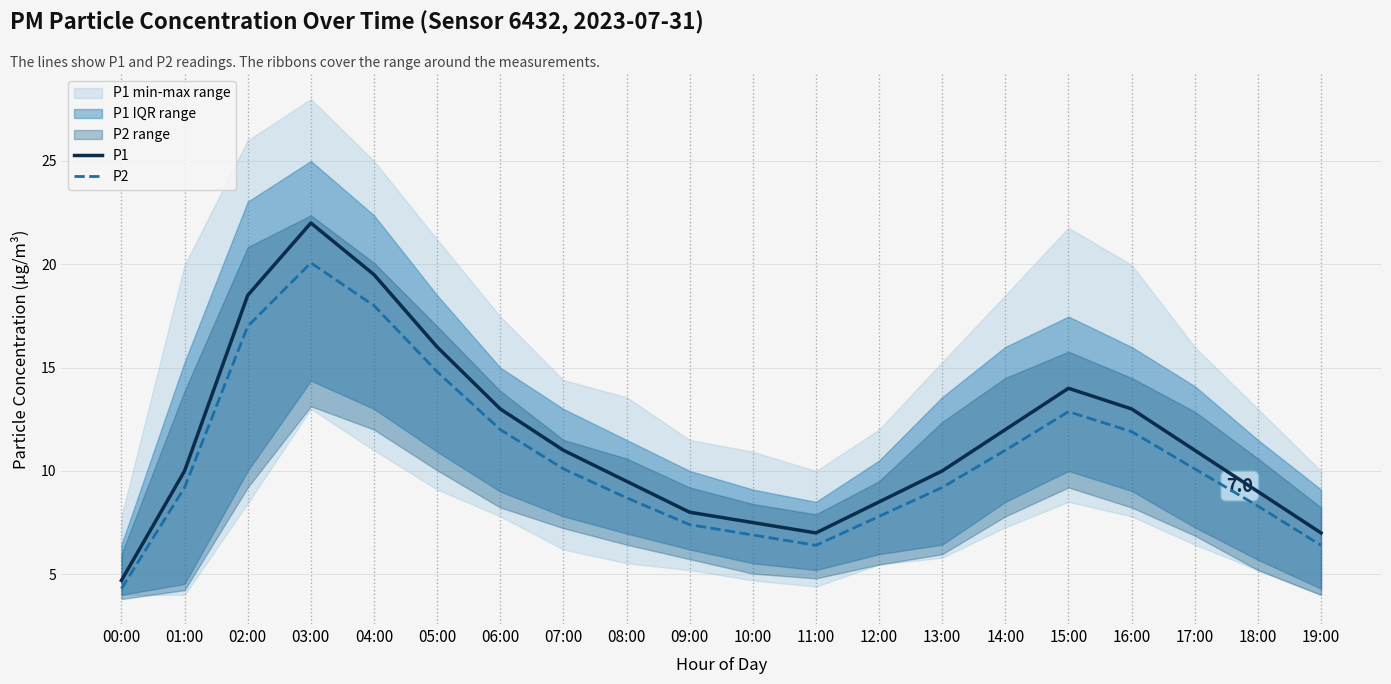

Where is the first local maximum for P1?

03:00